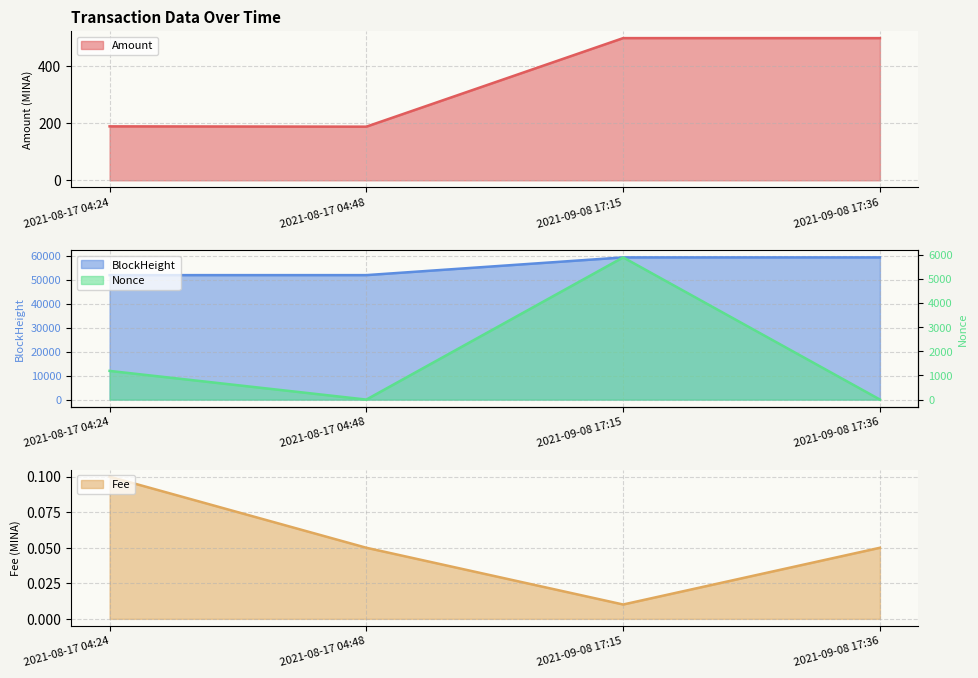

What is the average value of the BlockHeight series?

344.2